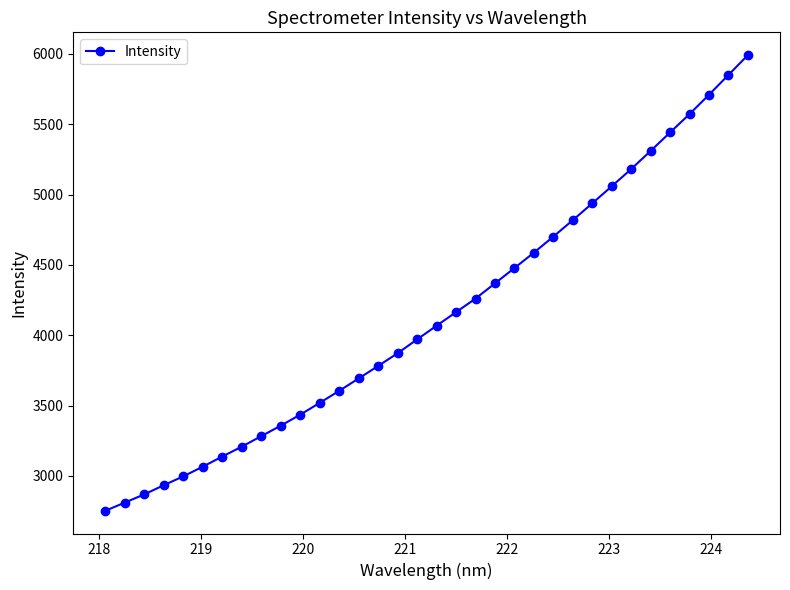

What is the greatest value displayed?

5991.6